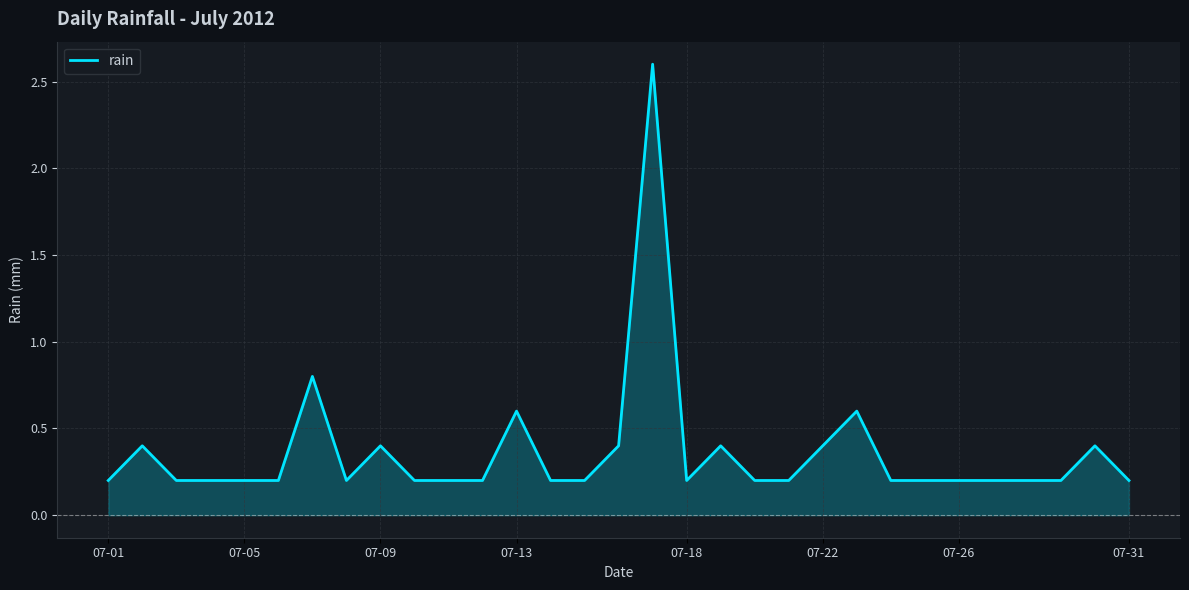

What is the maximum value shown in the chart?

2.6